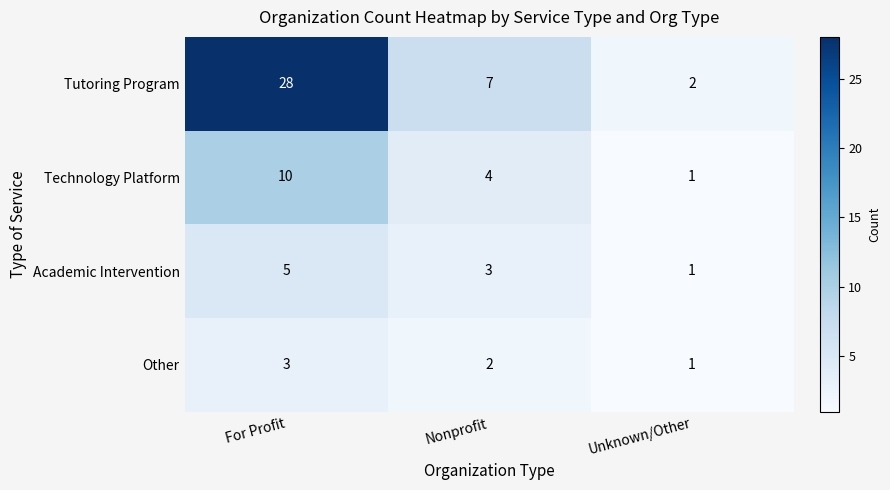

At which label is Academic Intervention closest to 3?

Nonprofit